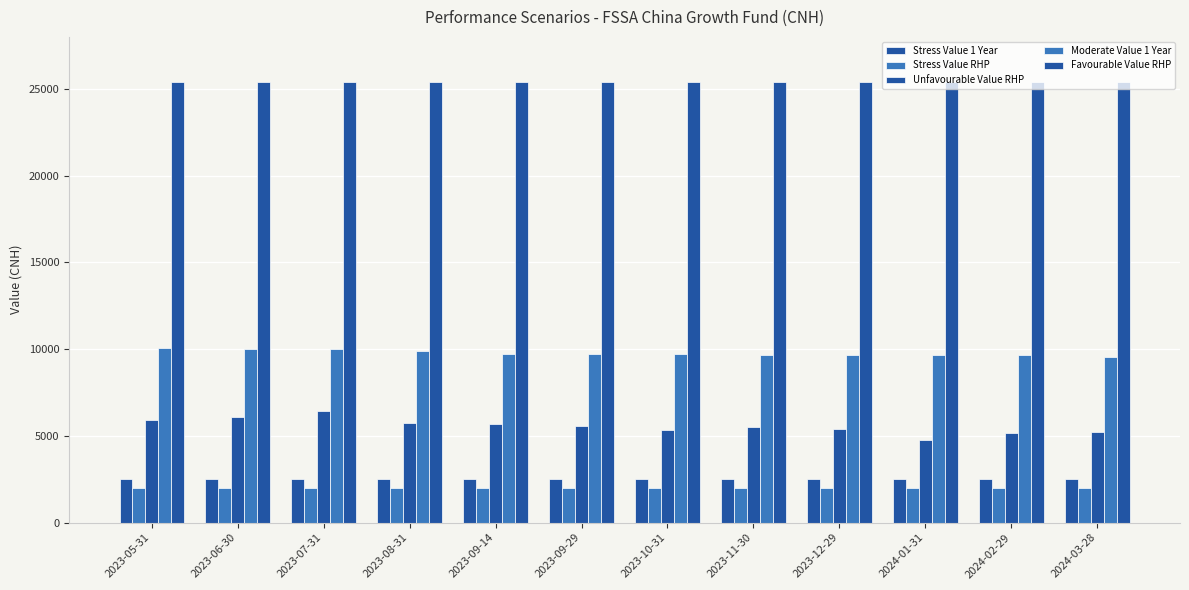

Count the number of data series in this chart.

5